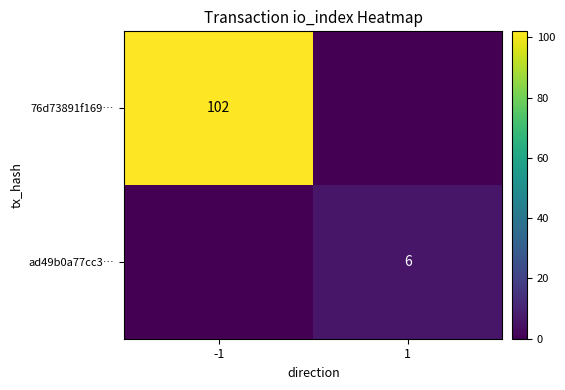

The value of 76d73891f169… at -1 is 133. True or false?

False